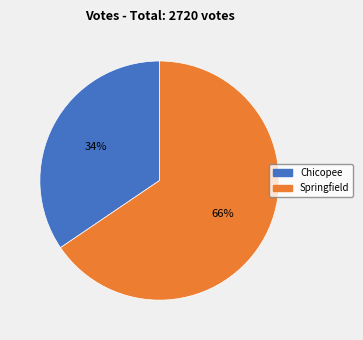

Does Springfield account for over 50% of the chart?

Yes